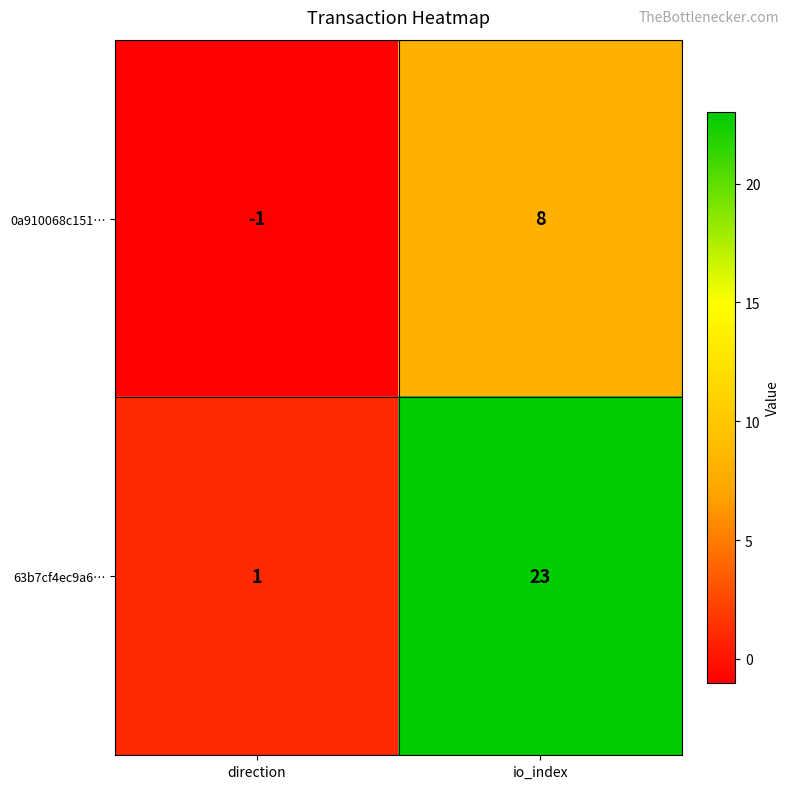

Is the value of 63b7cf4ec9a6… at io_index greater than the value of 0a910068c151… at io_index?

Yes